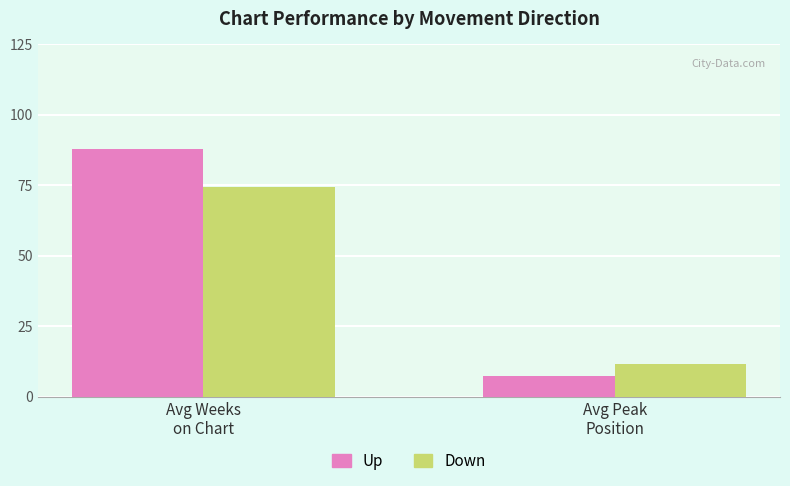

List the series in order of their overall mean, highest first.

Up, Down